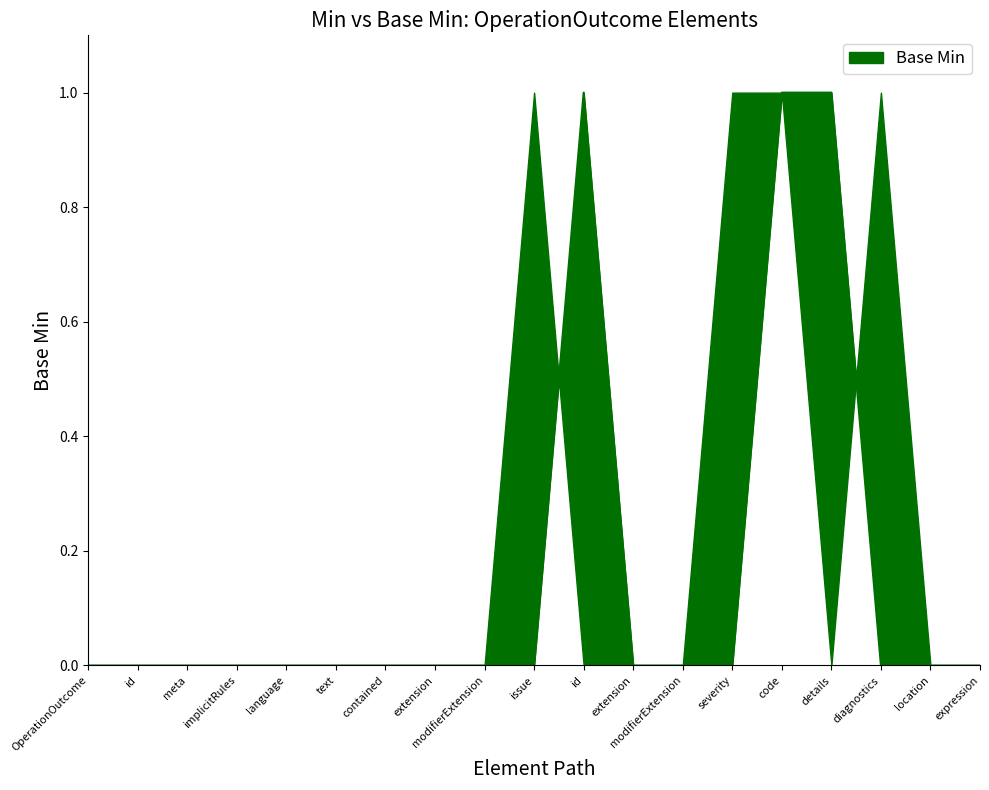

True or false: the data shows 1 at OperationOutcome.contained.

False